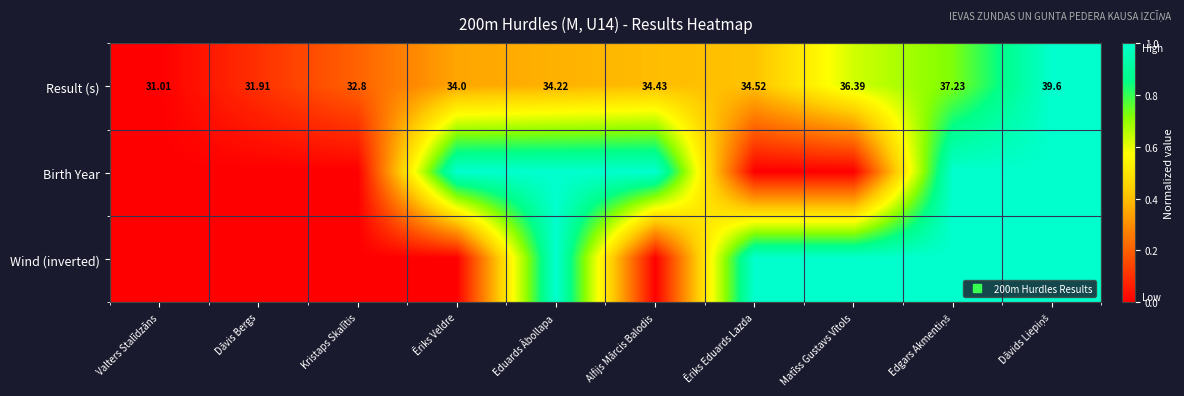

What is the sum of the Wind (inverted) values at Eduards Ābollapa and Valters Stalīdzāns?

1.0